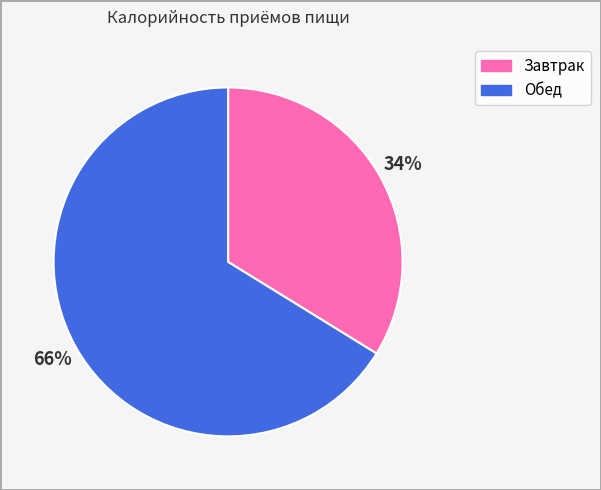

Does any single category account for the majority?

Yes